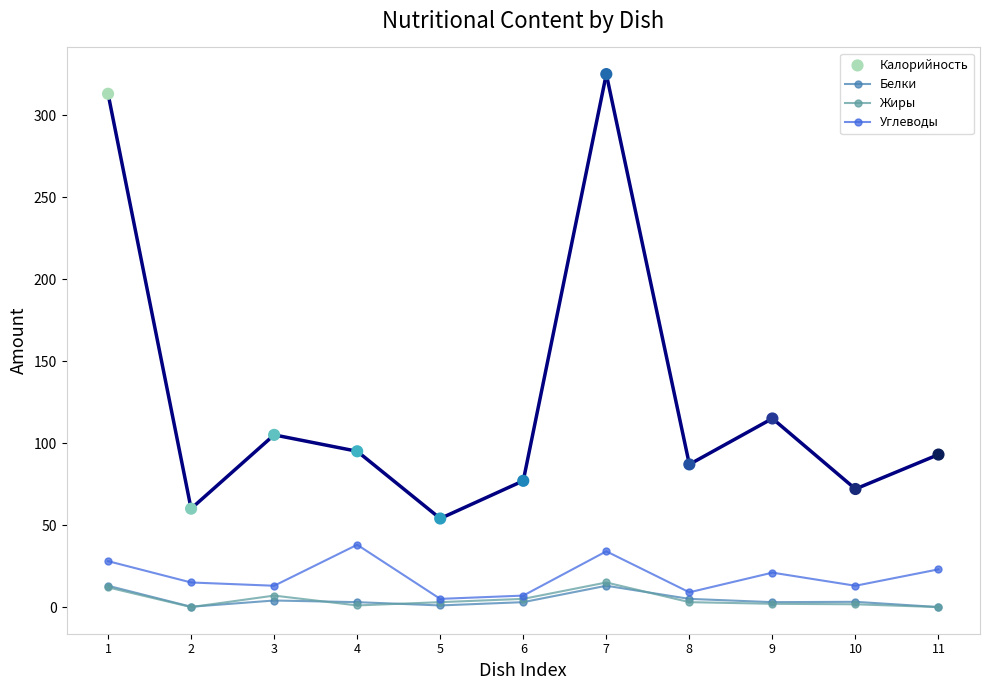

Which series has the largest total across all categories?

Калорийность